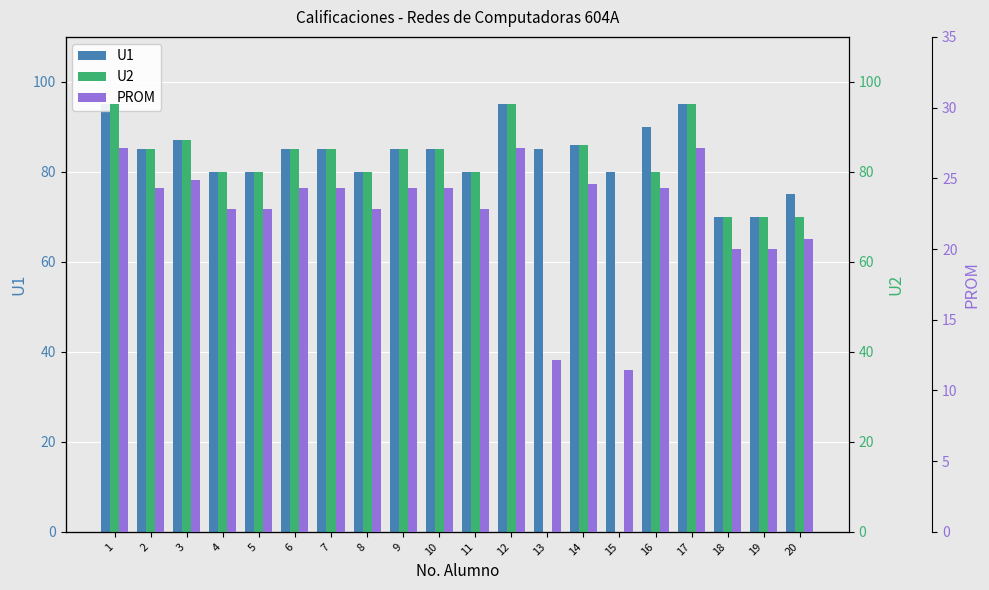

Reading right to left, extract all data points from this chart.

U1: 75.0	70.0	70.0	95.0	90.0	80.0	86.0	85.0	95.0	80.0	85.0	85.0	80.0	85.0	85.0	80.0	80.0	87.0	85.0	95.0
U2: 70.0	70.0	70.0	95.0	80.0	0.0	86.0	0.0	95.0	80.0	85.0	85.0	80.0	85.0	85.0	80.0	80.0	87.0	85.0	95.0
PROM: 20.7	20.0	20.0	27.1	24.3	11.4	24.6	12.1	27.1	22.9	24.3	24.3	22.9	24.3	24.3	22.9	22.9	24.9	24.3	27.1